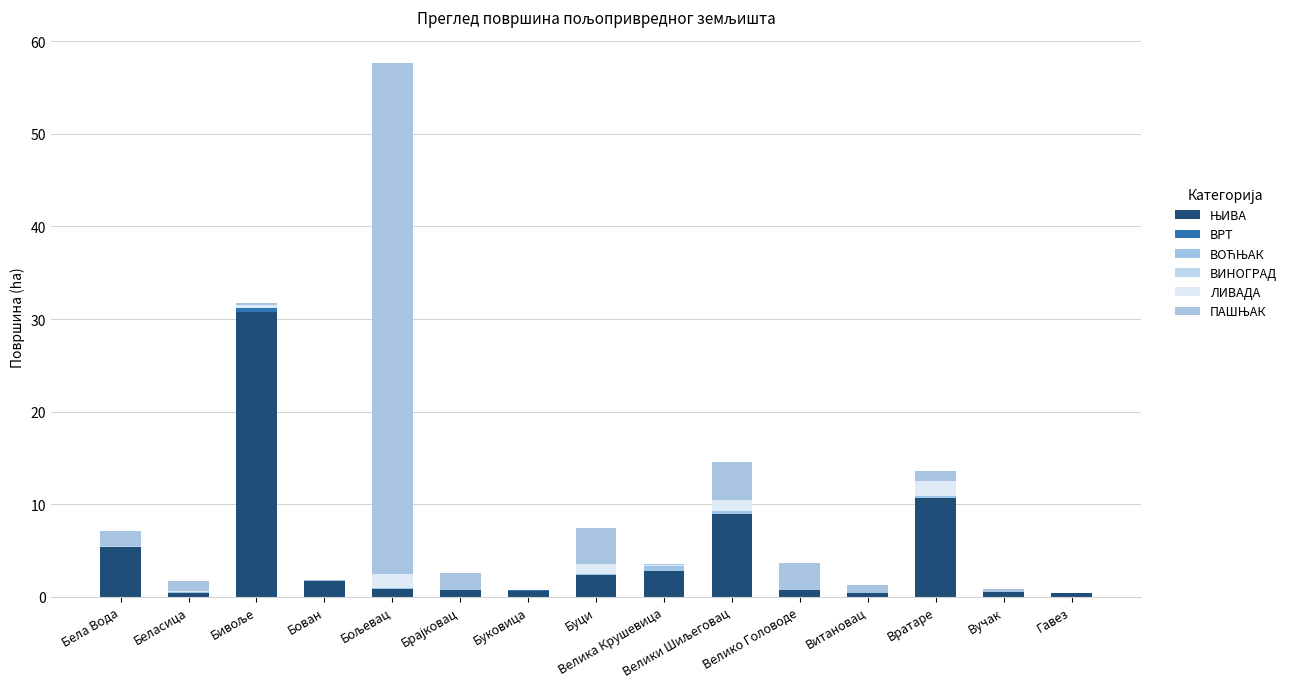

The ВРТ series shows 0.0 at Брајковац. True or false?

True